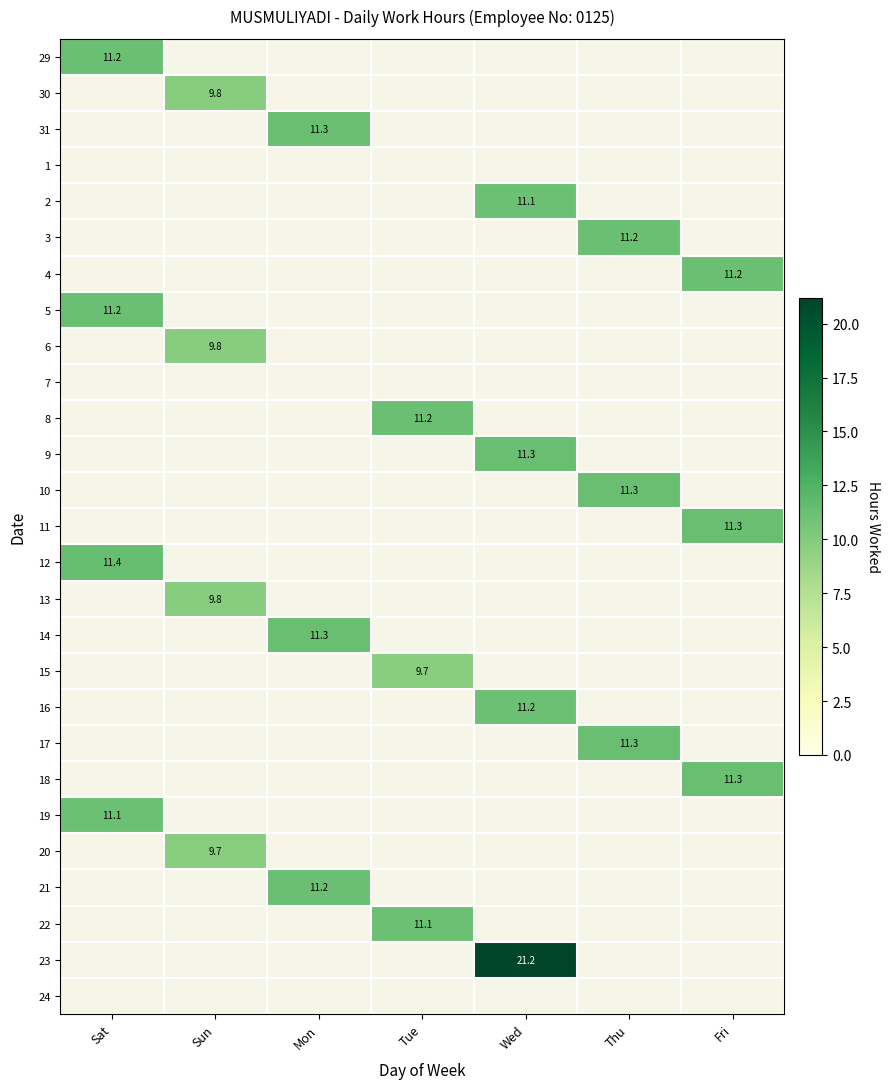

True or false: 15 has a value of 9.7 at Tue.

True